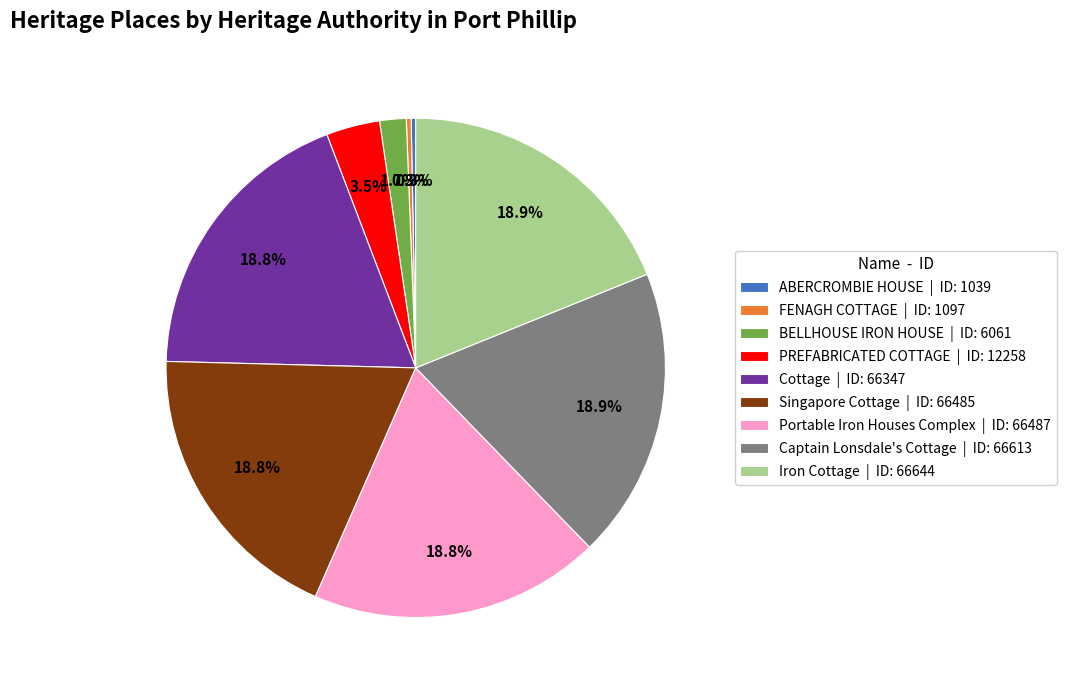

Count the number of slices in the pie.

9